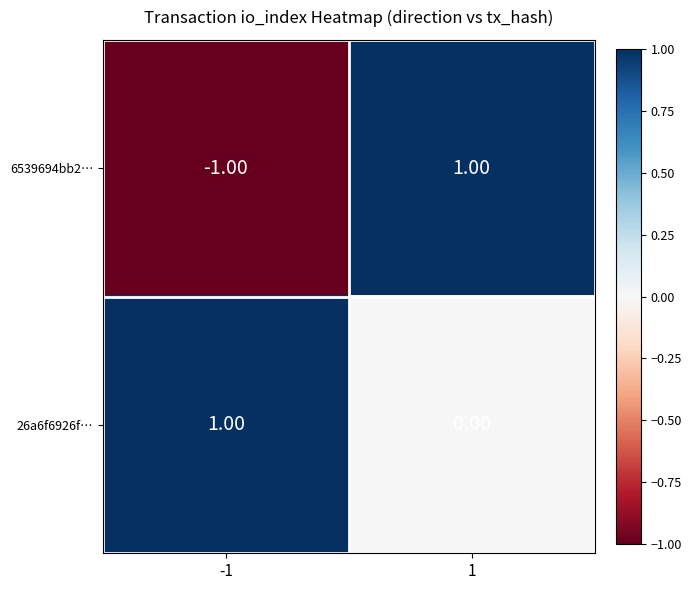

Which series has the widest spread of values?

6539694bb2…